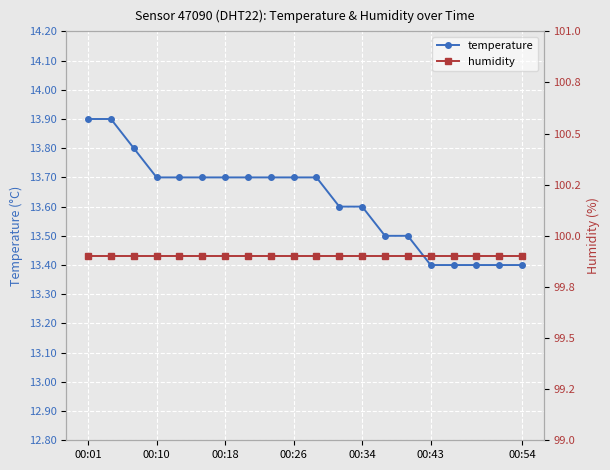

What are all the series names shown in the legend?

temperature, humidity